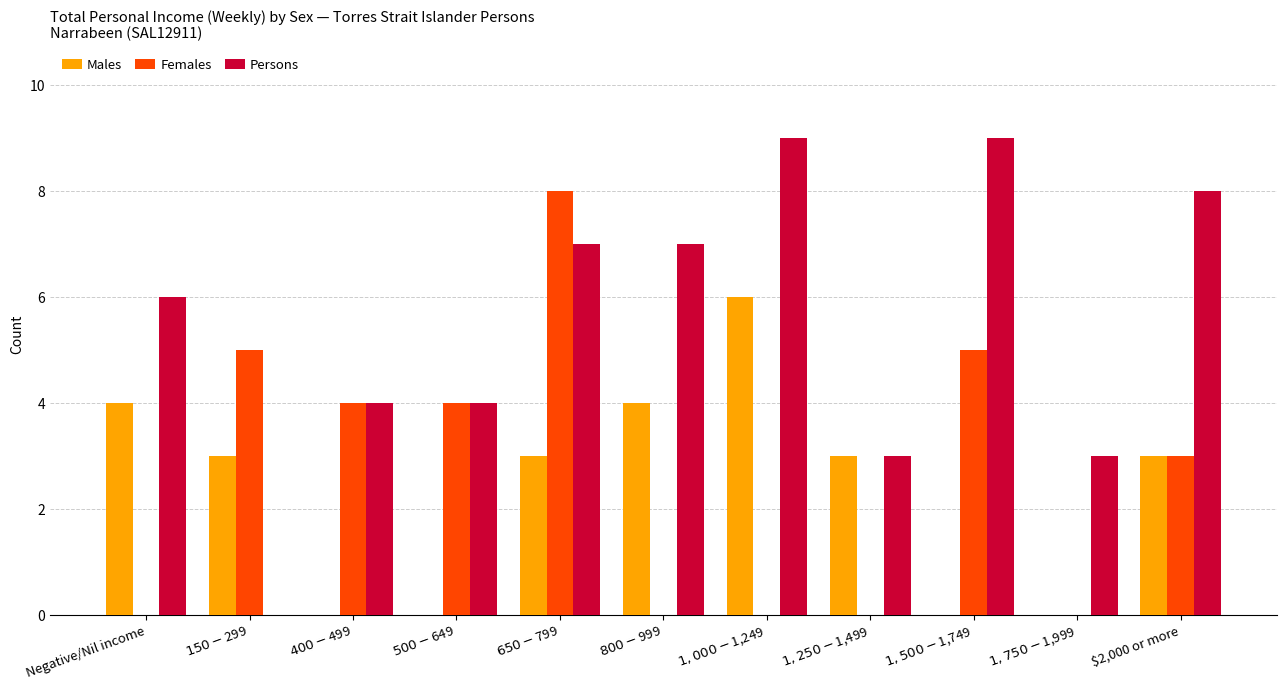

Which series has the largest total across all categories?

Persons